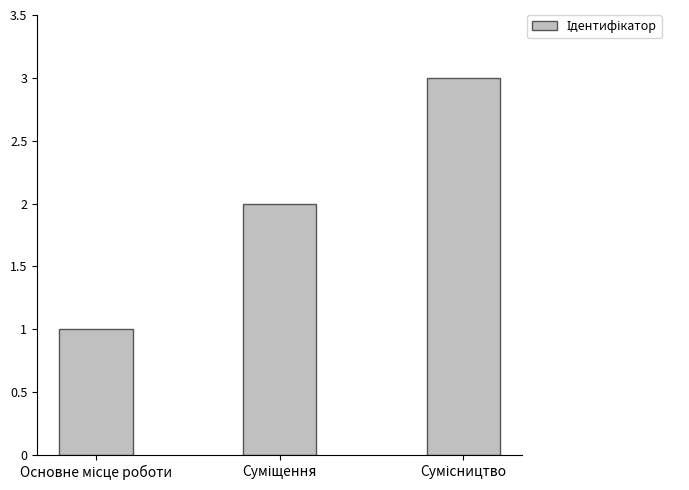

What is the maximum value shown in the chart?

3